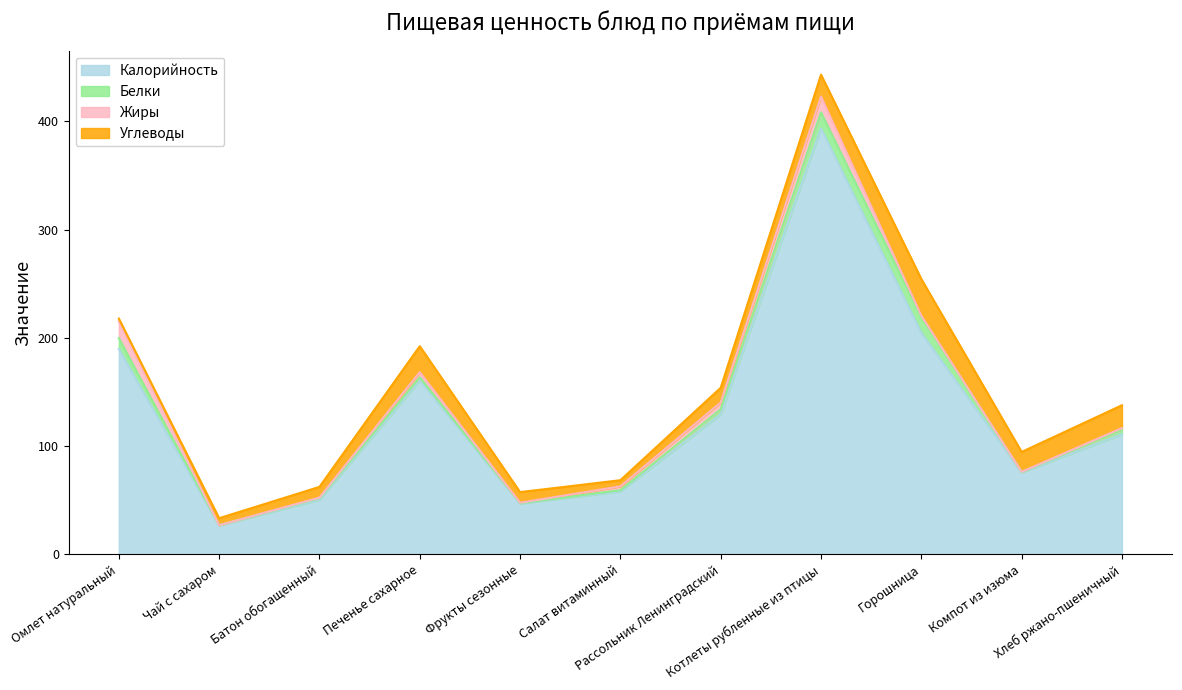

True or false: Белки has a value of 0.2 at Чай с сахаром.

True